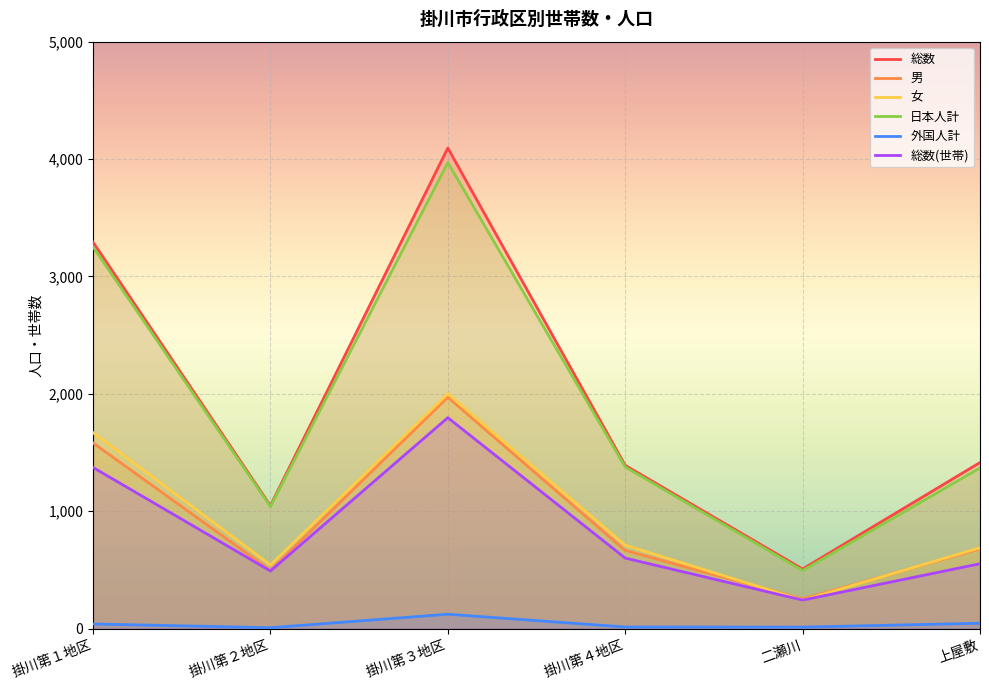

What is the highest value of the 総数(世帯) series?

1797